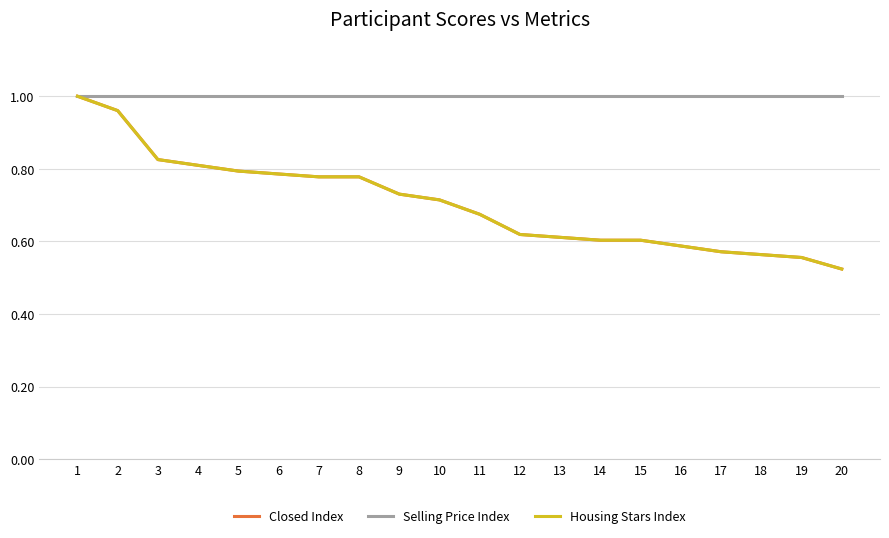

Does the chart display data point markers on the line(s)?

No